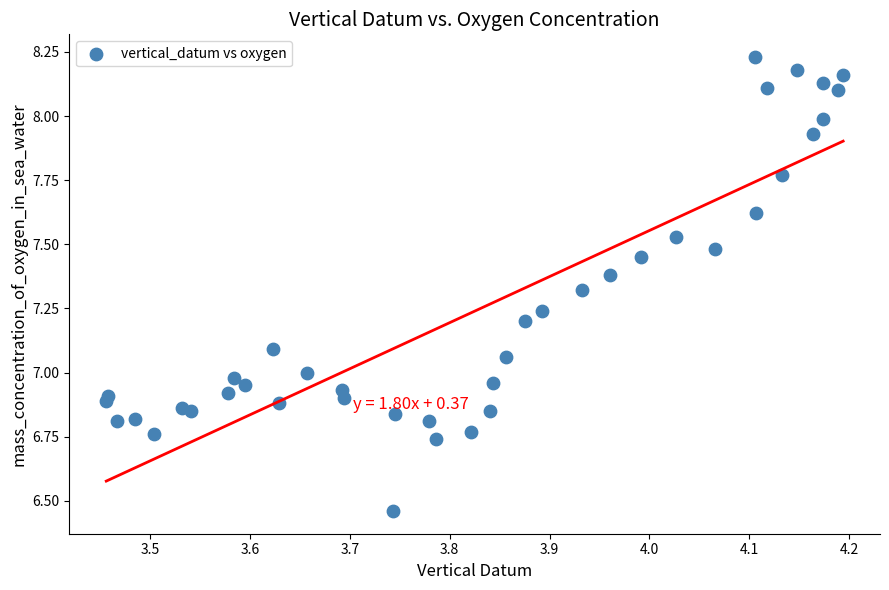

What is the range of Y values (max minus min)?

1.8